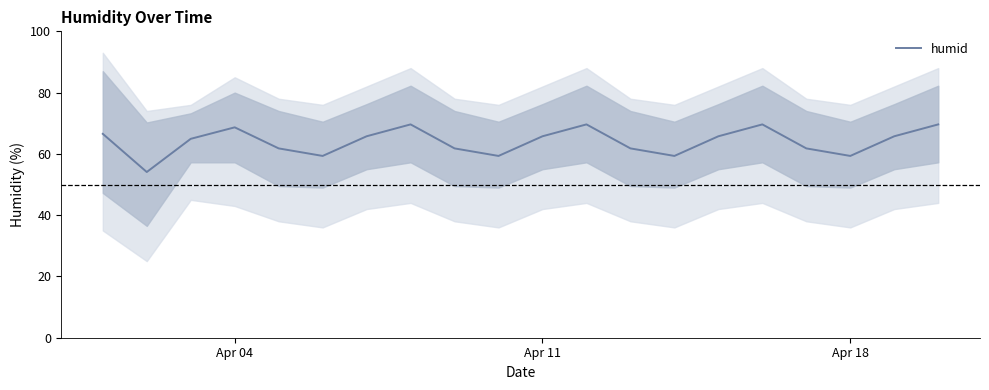

What is the maximum value for humid?

69.6